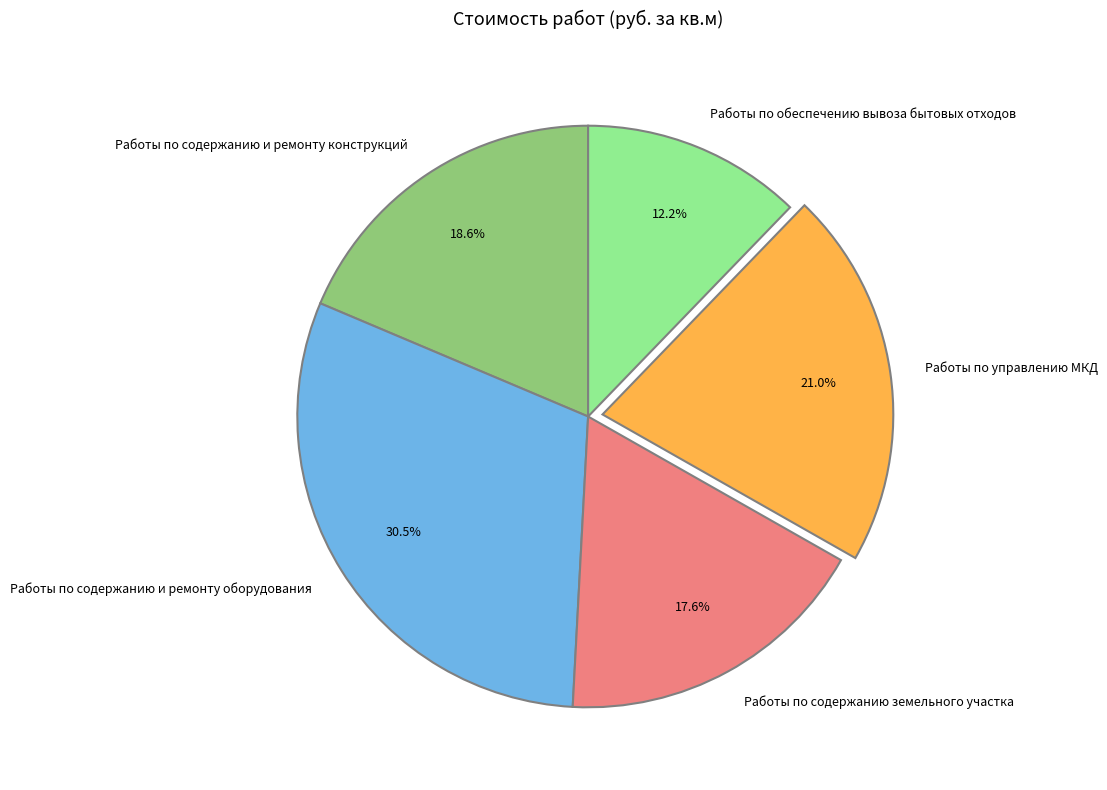

To the nearest percent, what is the average slice percentage?

20%